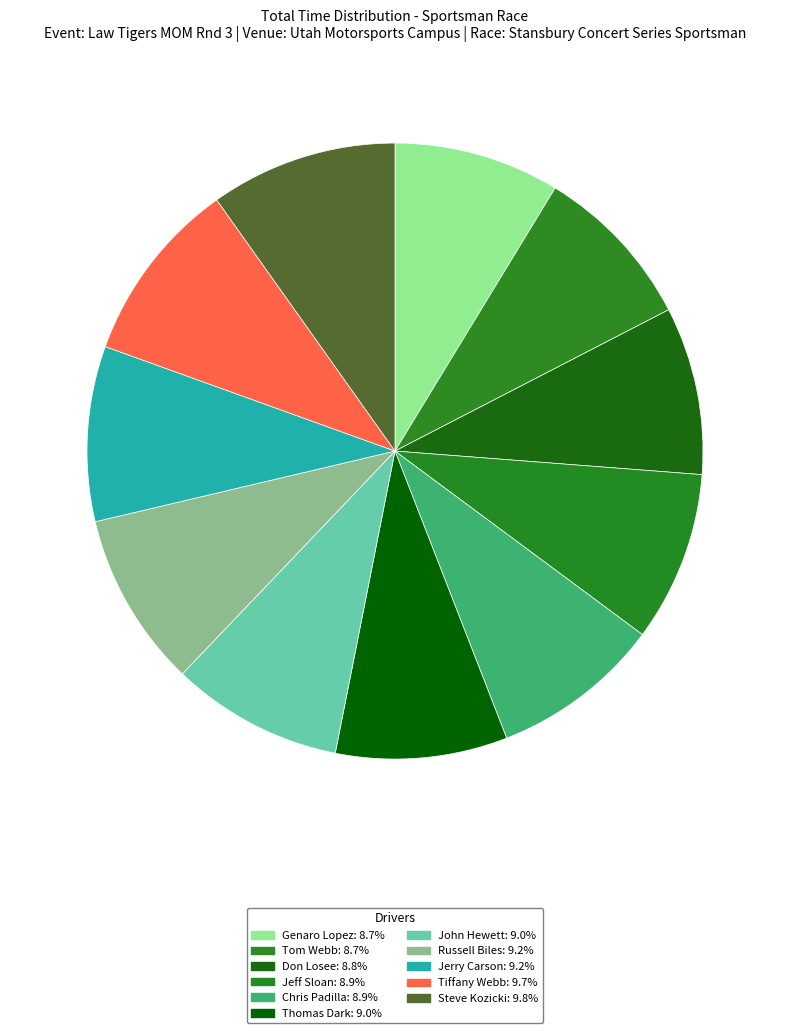

What is the change in value from Jeff Sloan to Tiffany Webb?

+62.0